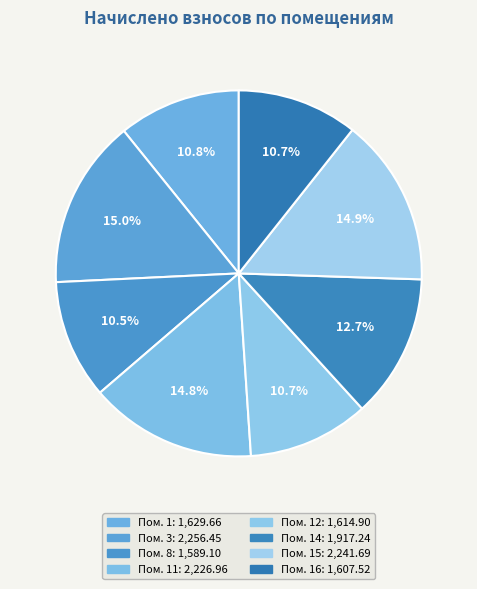

To the nearest percent, what is the average slice percentage?

12%